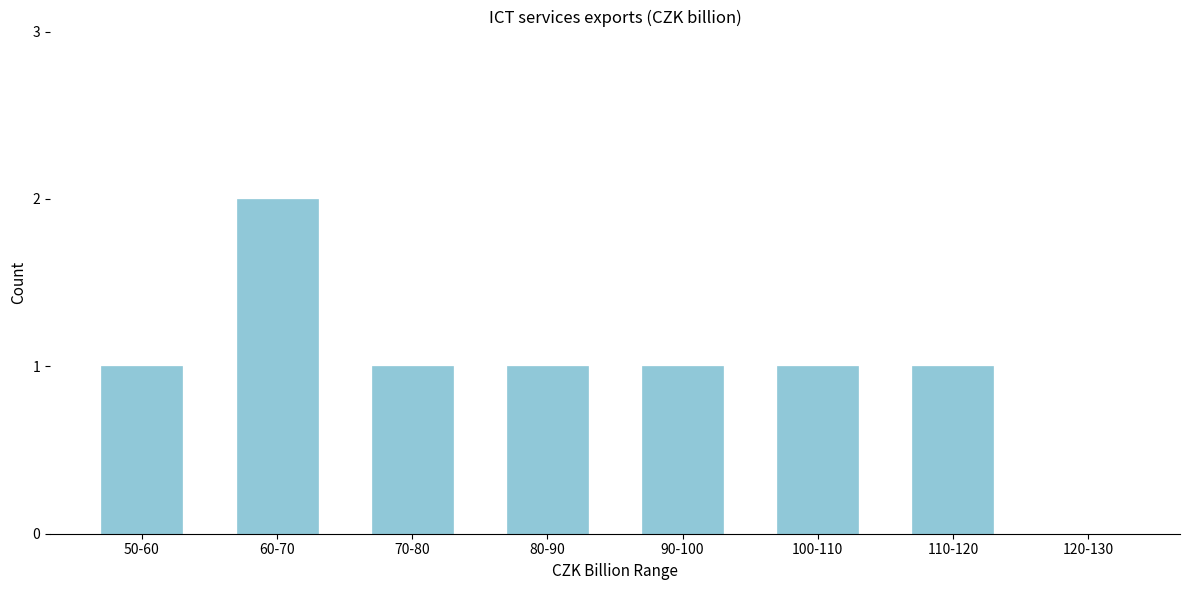

Reading left to right, transcribe all the data shown in this chart.

50-60=1	60-70=2	70-80=1	80-90=1	90-100=1	100-110=1	110-120=1	120-130=0